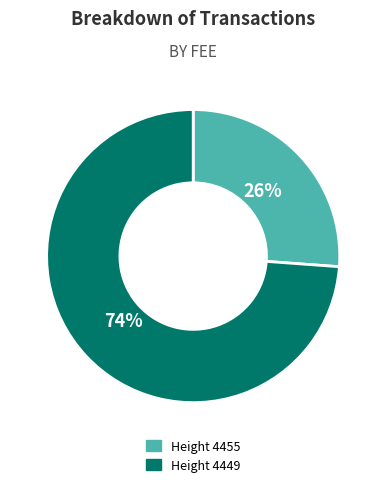

Rank the categories by value from highest to lowest.

Height 4449, Height 4455